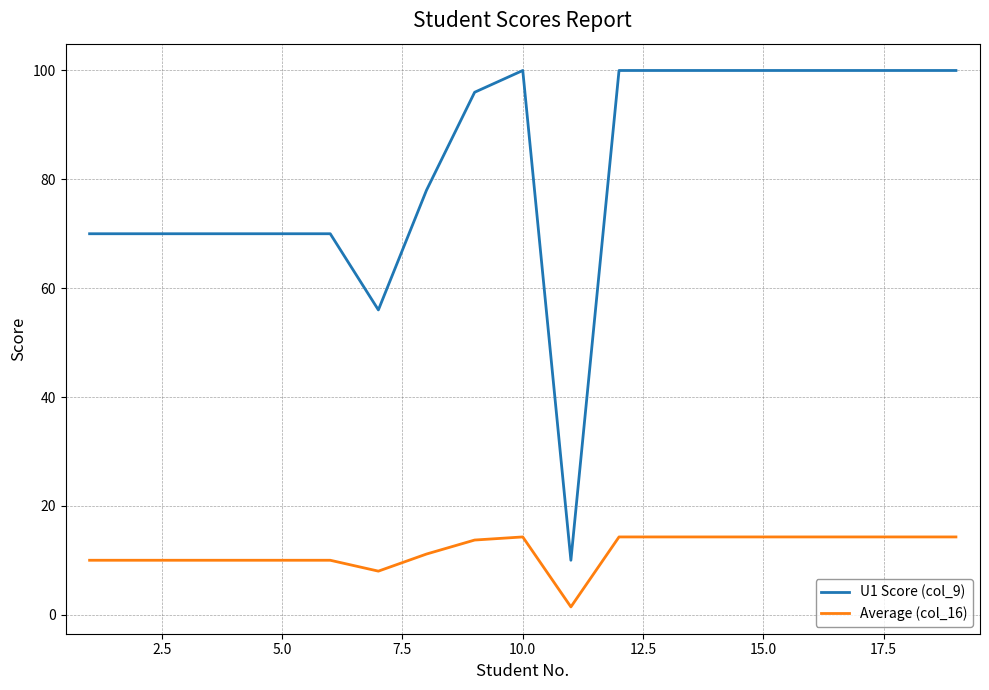

Which series has the widest spread of values?

U1 Score (col_9)